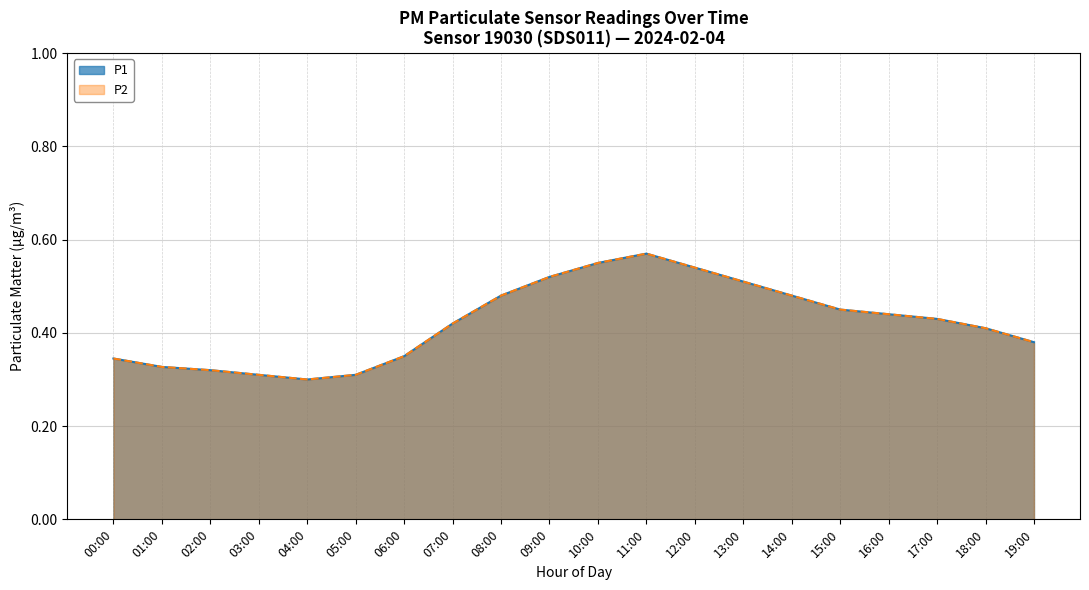

True or false: P2 and P1 intersect in this chart.

False